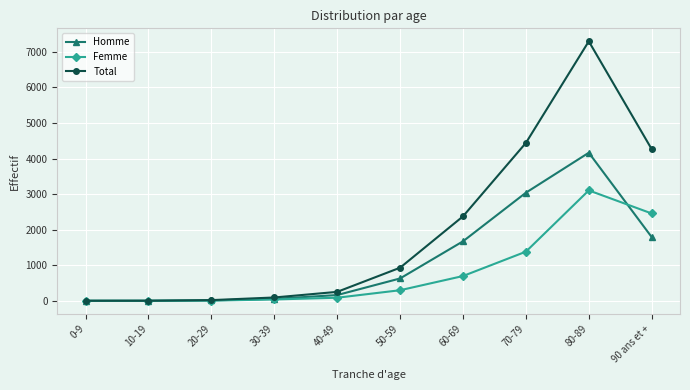

The Femme series shows 1573 at 90 ans et +. True or false?

False